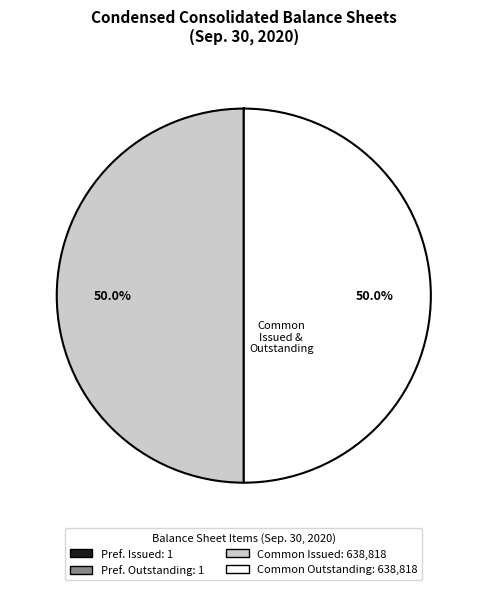

What is the smallest slice in the pie chart?

Preferred stock, issued